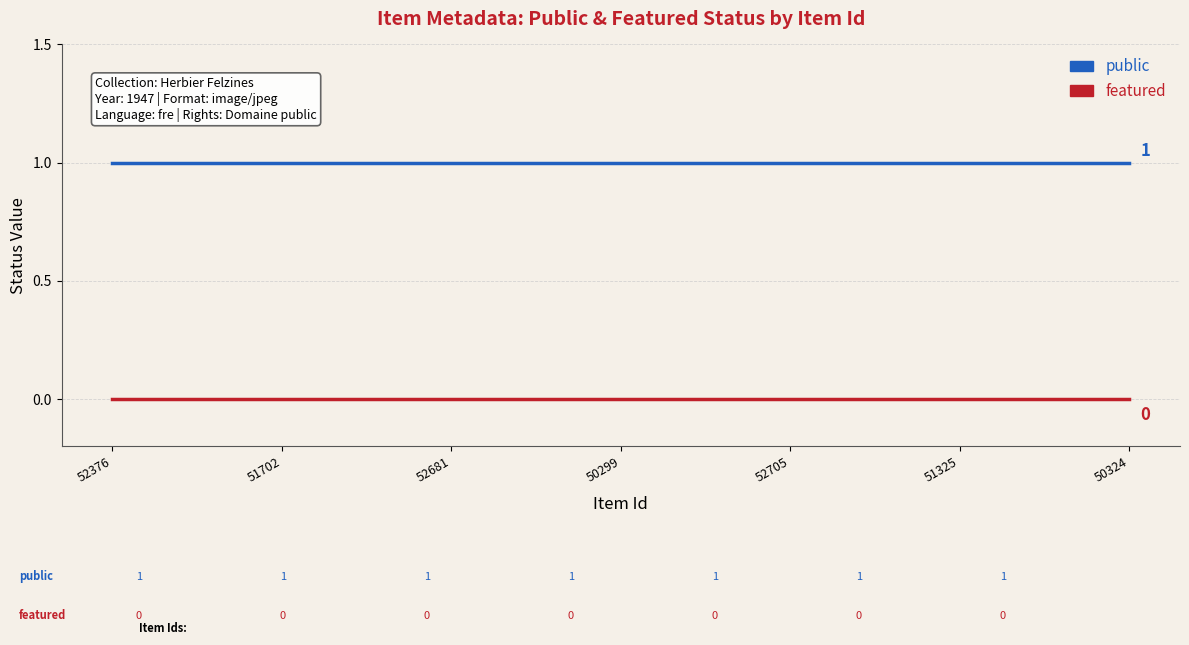

What are all the series names shown in the legend?

public, featured